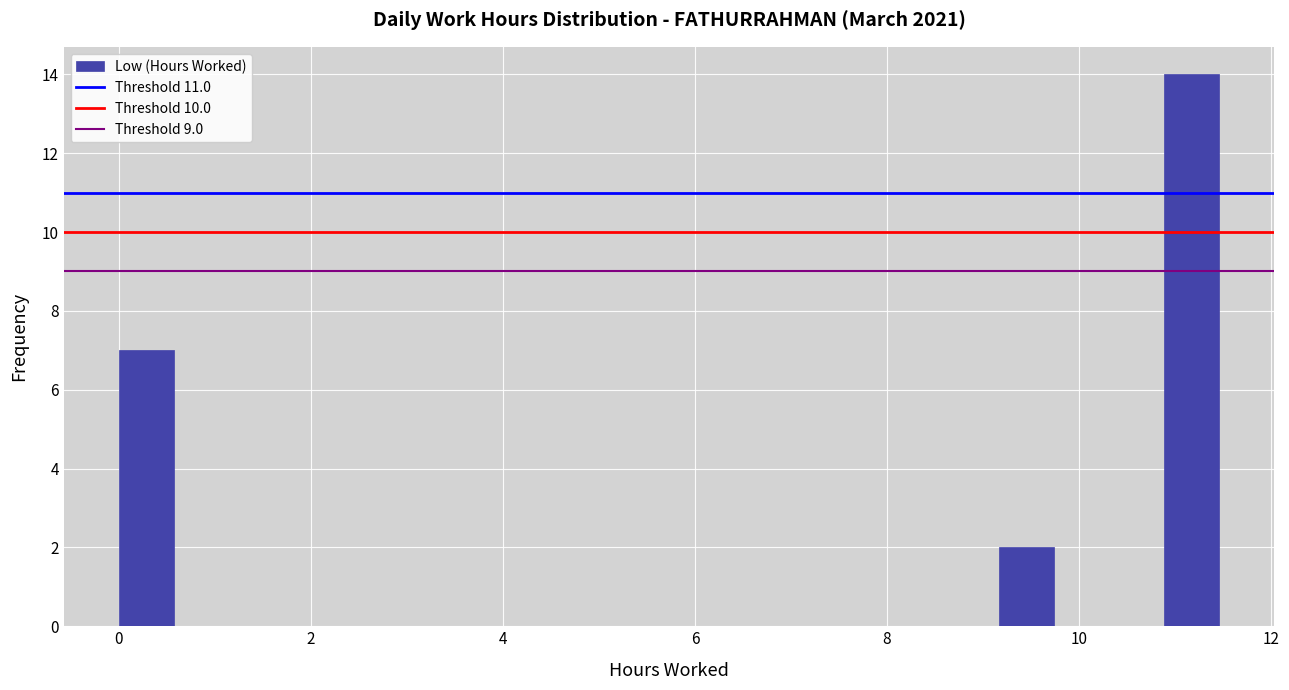

Read against the x-axis, roughly where is the centre of the tallest bar?

11.2